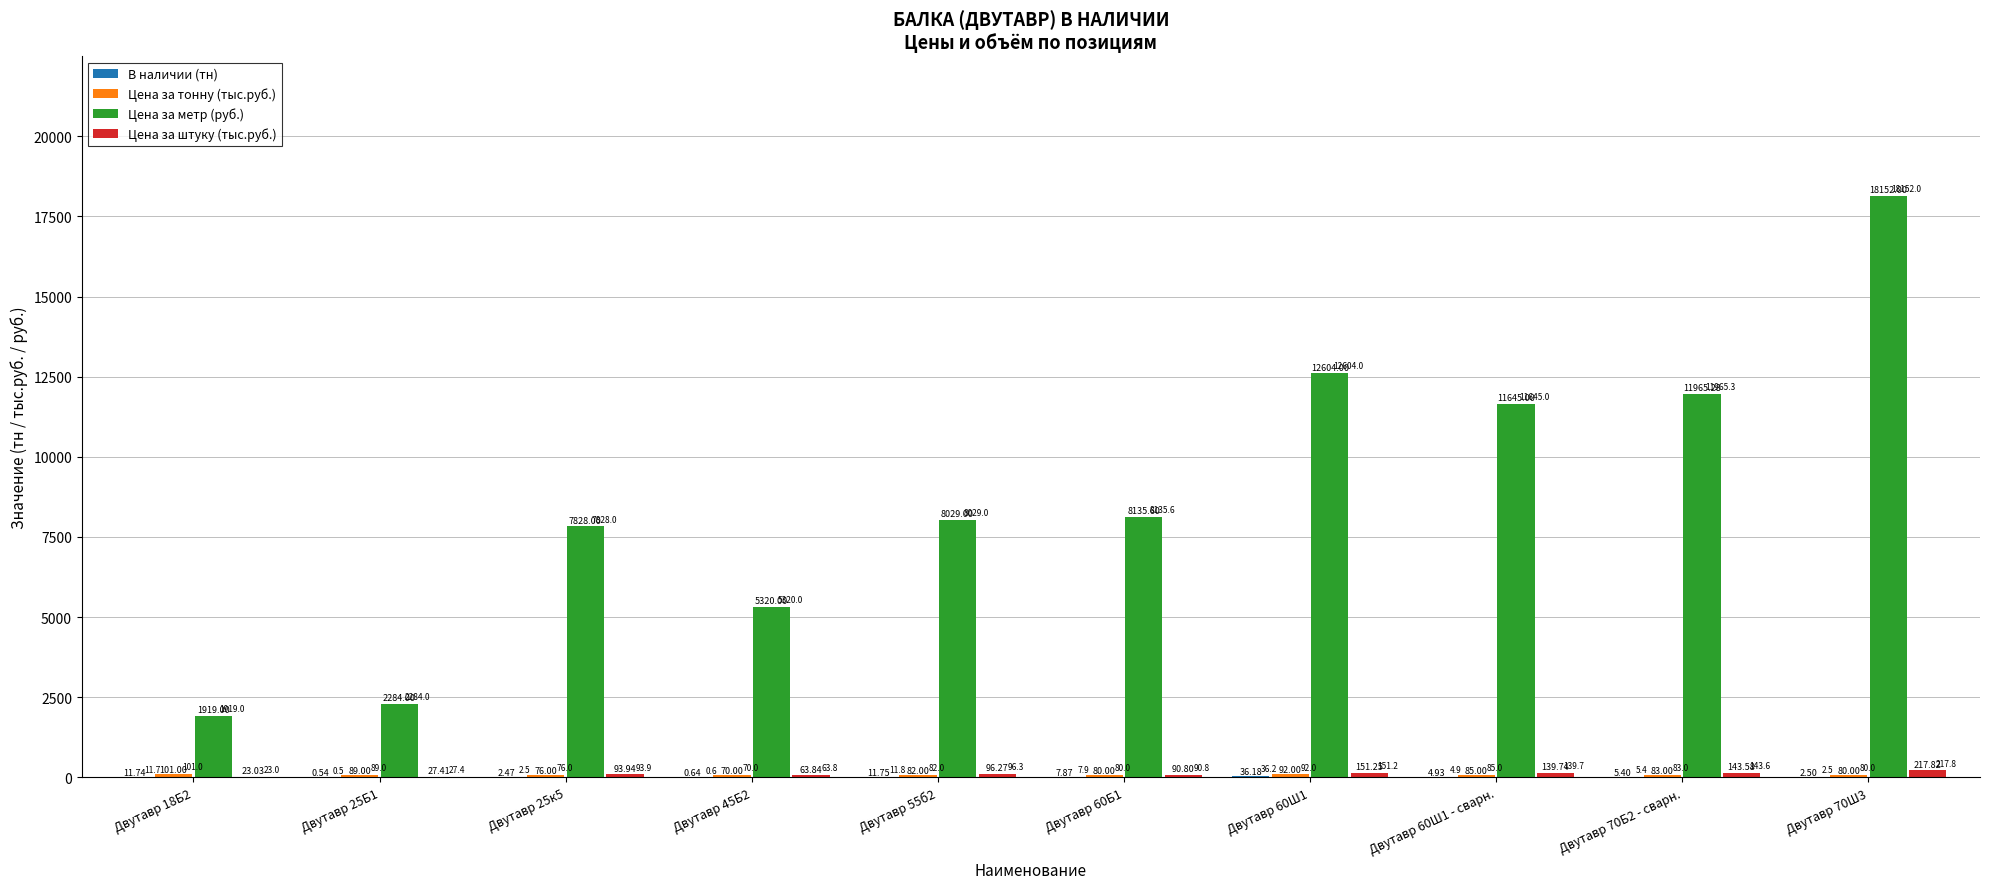

Where does the Цена за метр (руб.) series first go above 8135?

Двутавр 60Б1